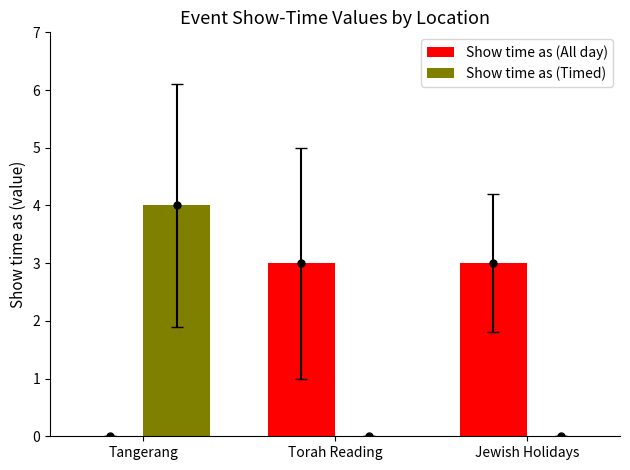

What is the sum of all Show time as (All day) values?

6